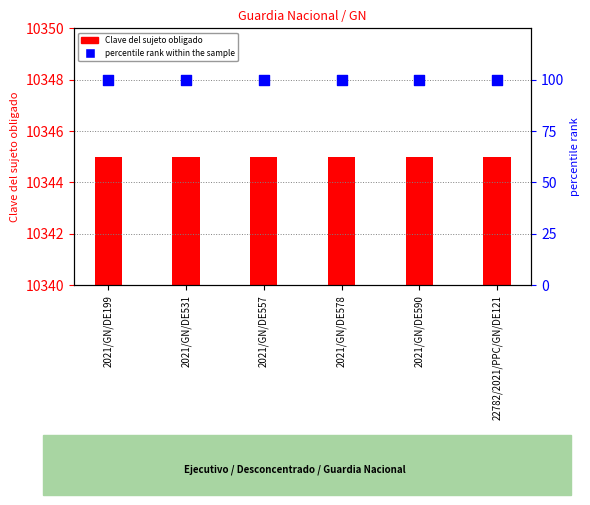

What are all the series names shown in the legend?

Clave del sujeto obligado, percentile rank within the sample